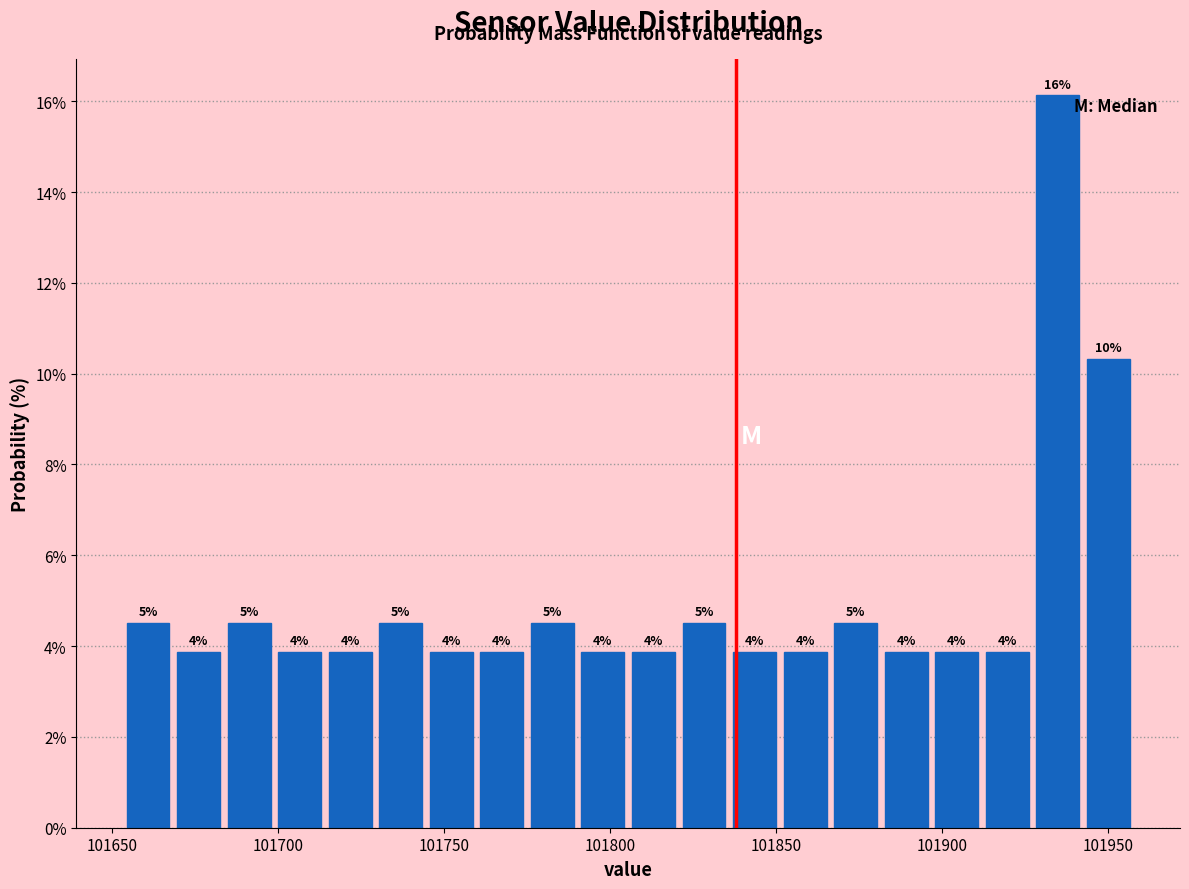

Read against the x-axis, roughly where is the centre of the tallest bar?

101935